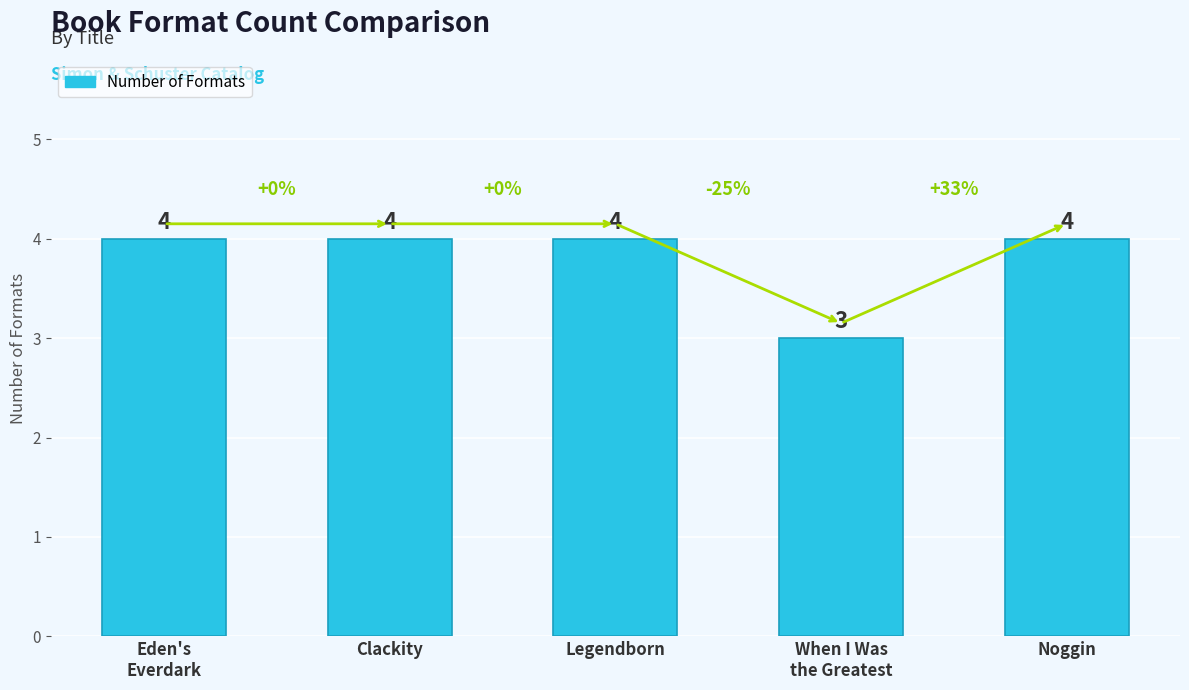

Approximately how many times larger is the value at Legendborn compared to Clackity?

1.0